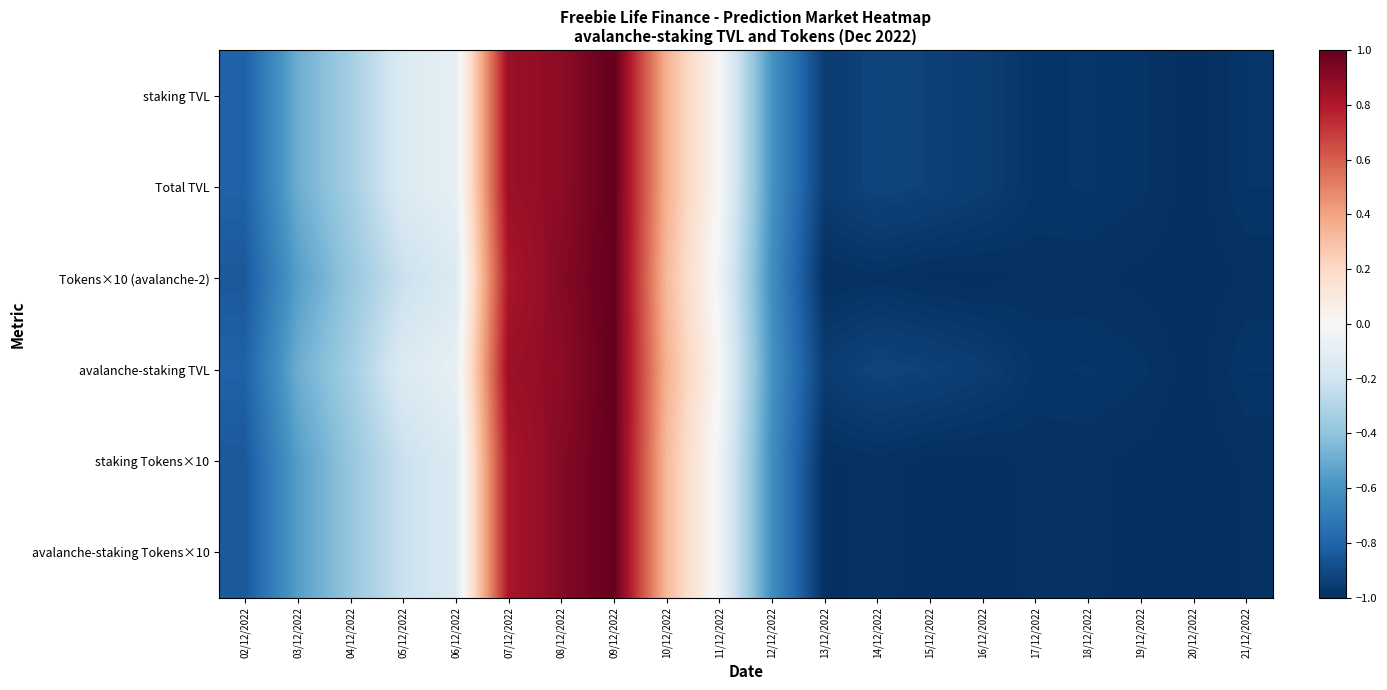

Reading right to left, list all the values displayed in this chart.

staking TVL: 21/12/2022=-1.0	20/12/2022=-1.0	19/12/2022=-1.0	18/12/2022=-1.0	17/12/2022=-1.0	16/12/2022=-0.9	15/12/2022=-0.9	14/12/2022=-0.9	13/12/2022=-1.0	12/12/2022=-0.6	11/12/2022=-0.0	10/12/2022=0.3	09/12/2022=1.0	08/12/2022=0.9	07/12/2022=0.9	06/12/2022=-0.1	05/12/2022=-0.1	04/12/2022=-0.3	03/12/2022=-0.5	02/12/2022=-0.8
Total TVL: 21/12/2022=-1.0	20/12/2022=-1.0	19/12/2022=-1.0	18/12/2022=-1.0	17/12/2022=-1.0	16/12/2022=-0.9	15/12/2022=-0.9	14/12/2022=-0.9	13/12/2022=-1.0	12/12/2022=-0.6	11/12/2022=-0.0	10/12/2022=0.3	09/12/2022=1.0	08/12/2022=0.9	07/12/2022=0.9	06/12/2022=-0.1	05/12/2022=-0.1	04/12/2022=-0.3	03/12/2022=-0.5	02/12/2022=-0.8
Tokens×10 (avalanche-2): 21/12/2022=-1.0	20/12/2022=-1.0	19/12/2022=-1.0	18/12/2022=-1.0	17/12/2022=-1.0	16/12/2022=-1.0	15/12/2022=-1.0	14/12/2022=-1.0	13/12/2022=-1.0	12/12/2022=-0.6	11/12/2022=-0.0	10/12/2022=0.3	09/12/2022=1.0	08/12/2022=0.9	07/12/2022=0.8	06/12/2022=-0.1	05/12/2022=-0.2	04/12/2022=-0.4	03/12/2022=-0.6	02/12/2022=-0.8
avalanche-staking TVL: 21/12/2022=-1.0	20/12/2022=-1.0	19/12/2022=-1.0	18/12/2022=-1.0	17/12/2022=-1.0	16/12/2022=-0.9	15/12/2022=-0.9	14/12/2022=-0.9	13/12/2022=-1.0	12/12/2022=-0.6	11/12/2022=-0.0	10/12/2022=0.3	09/12/2022=1.0	08/12/2022=0.9	07/12/2022=0.9	06/12/2022=-0.1	05/12/2022=-0.1	04/12/2022=-0.3	03/12/2022=-0.5	02/12/2022=-0.8
staking Tokens×10: 21/12/2022=-1.0	20/12/2022=-1.0	19/12/2022=-1.0	18/12/2022=-1.0	17/12/2022=-1.0	16/12/2022=-1.0	15/12/2022=-1.0	14/12/2022=-1.0	13/12/2022=-1.0	12/12/2022=-0.6	11/12/2022=-0.0	10/12/2022=0.3	09/12/2022=1.0	08/12/2022=0.9	07/12/2022=0.8	06/12/2022=-0.1	05/12/2022=-0.2	04/12/2022=-0.4	03/12/2022=-0.6	02/12/2022=-0.8
avalanche-staking Tokens×10: 21/12/2022=-1.0	20/12/2022=-1.0	19/12/2022=-1.0	18/12/2022=-1.0	17/12/2022=-1.0	16/12/2022=-1.0	15/12/2022=-1.0	14/12/2022=-1.0	13/12/2022=-1.0	12/12/2022=-0.6	11/12/2022=-0.0	10/12/2022=0.3	09/12/2022=1.0	08/12/2022=0.9	07/12/2022=0.8	06/12/2022=-0.1	05/12/2022=-0.2	04/12/2022=-0.4	03/12/2022=-0.6	02/12/2022=-0.8